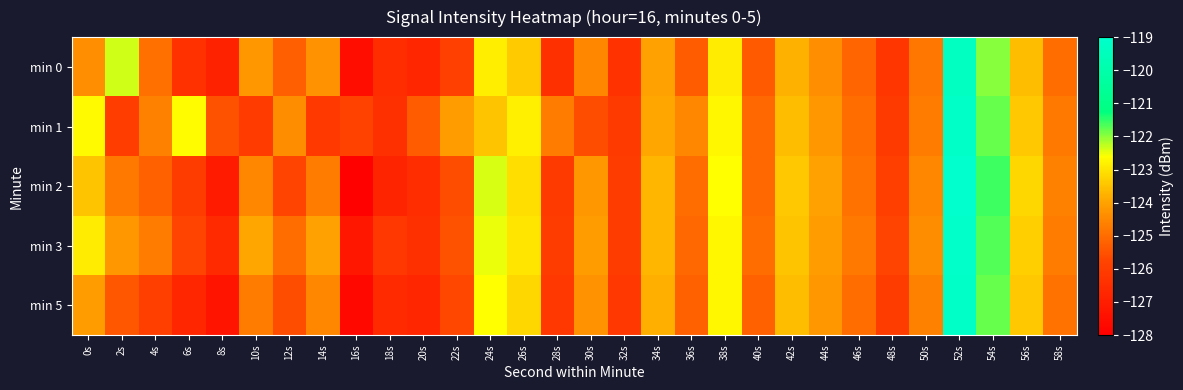

Which series has the widest spread of values?

min 2